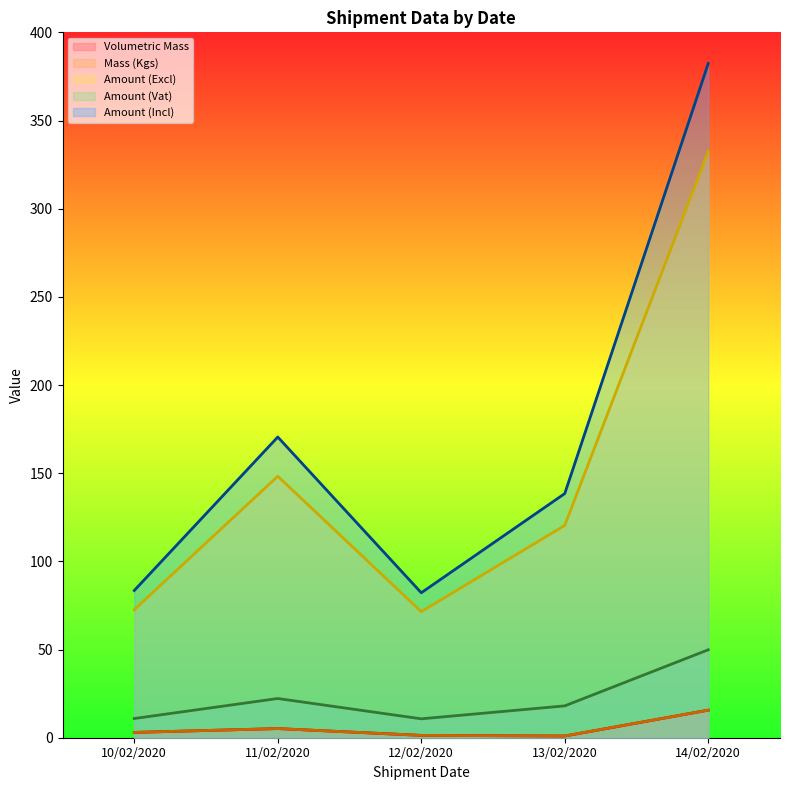

What is the difference between the maximum and second lowest values in the Volumetric Mass series?

14.3